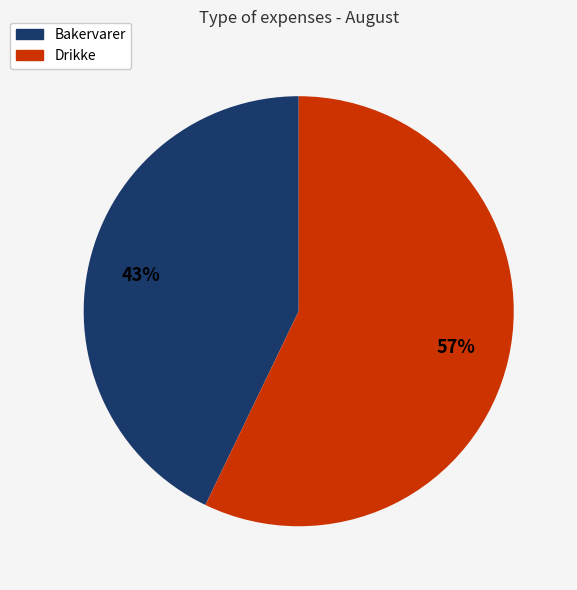

Is there any slice that represents more than half of the pie?

Yes